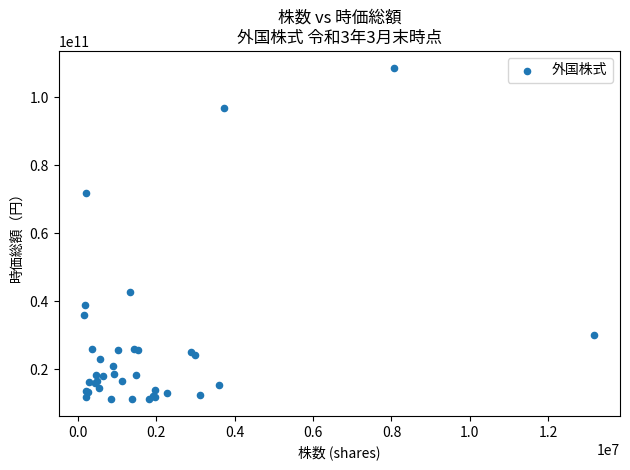

What Y value in the scatter plot is closest to 59941857954?

71877104336